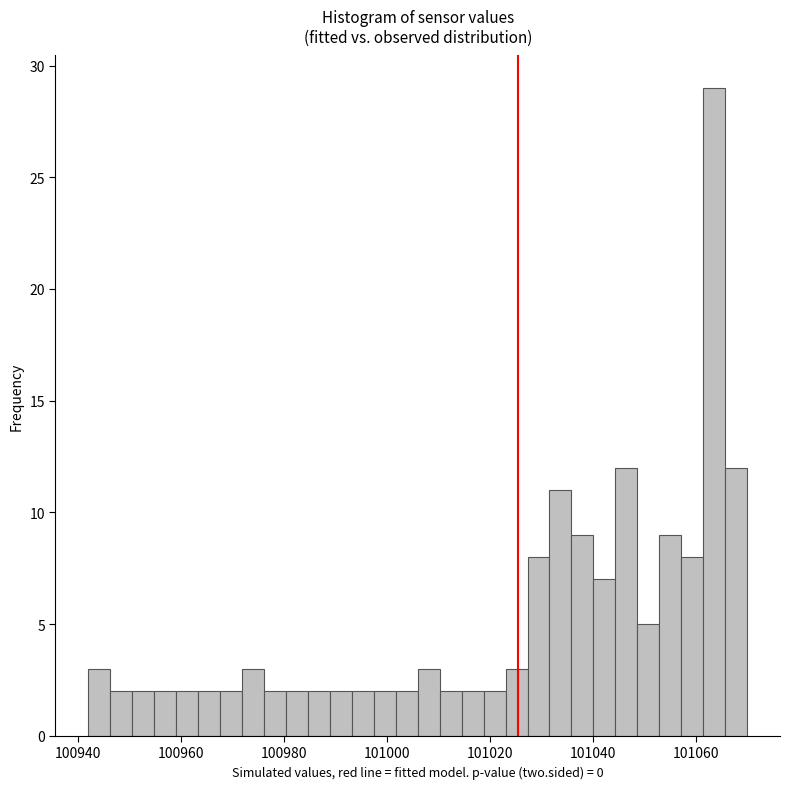

Read against the x-axis, roughly where is the centre of the tallest bar?

101064